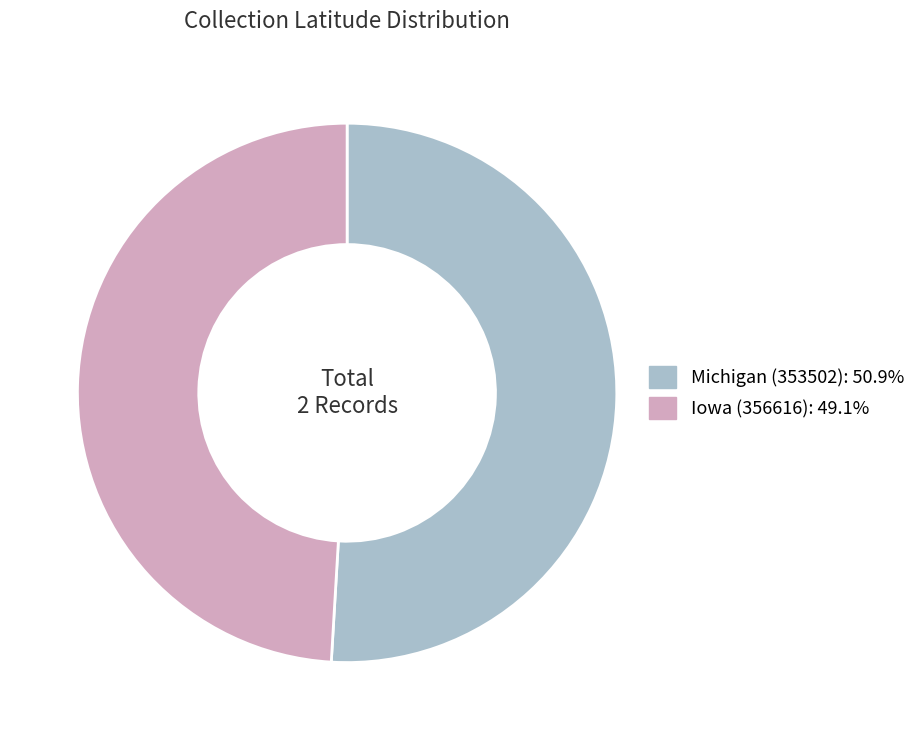

Rank the categories by value from highest to lowest.

Michigan (353502), Iowa (356616)